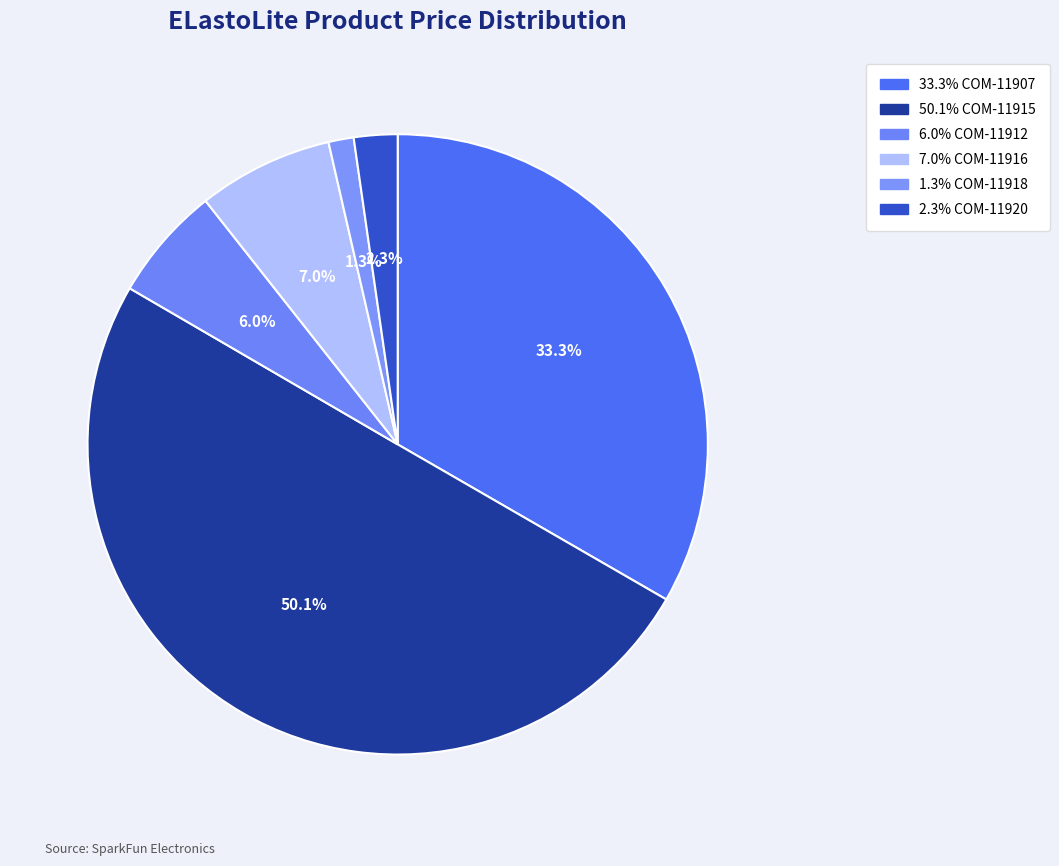

Count the number of slices in the pie.

6